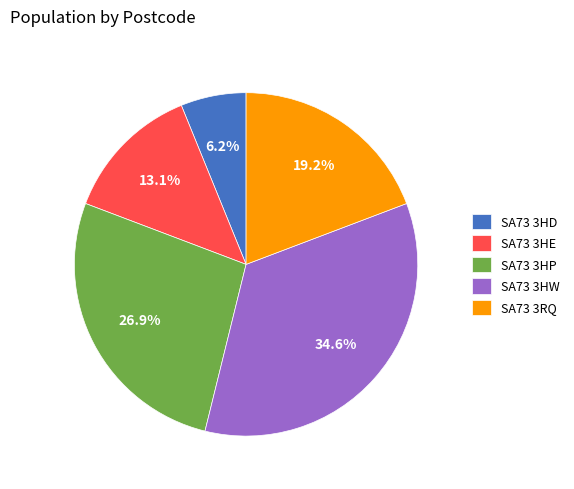

Which has a higher value, SA73 3HW or SA73 3HP?

SA73 3HW